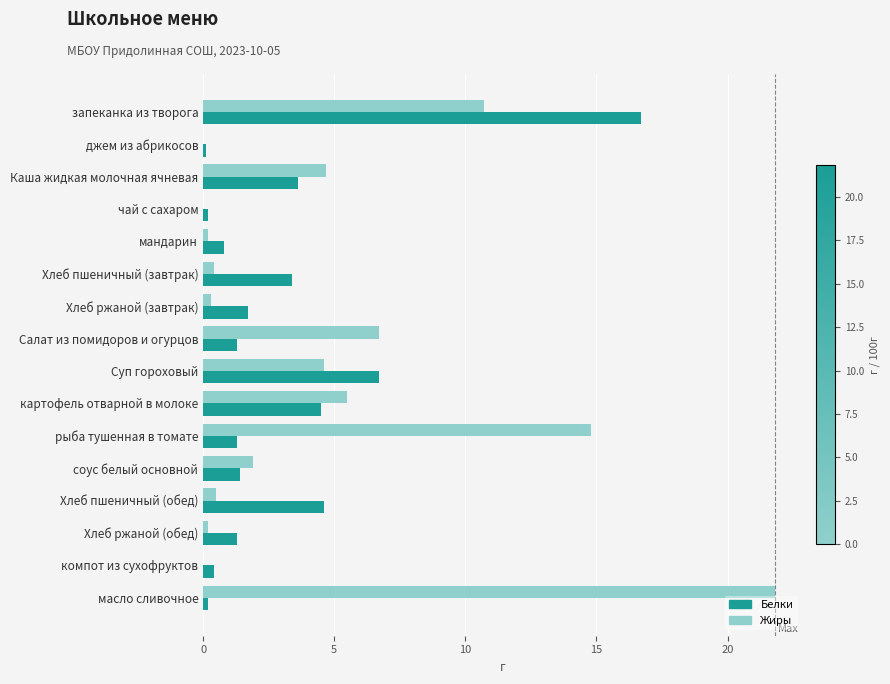

How many categories are shown in the chart?

16